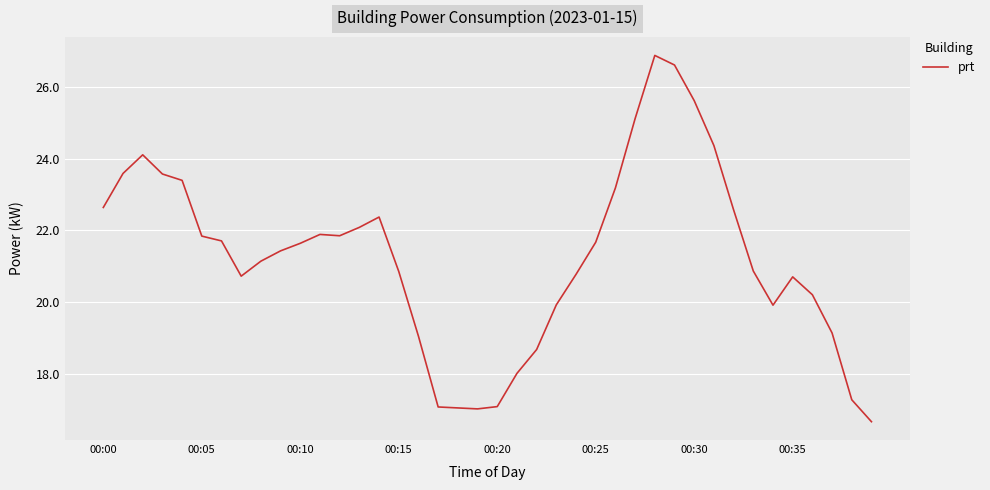

What is the smallest value displayed?

16.7